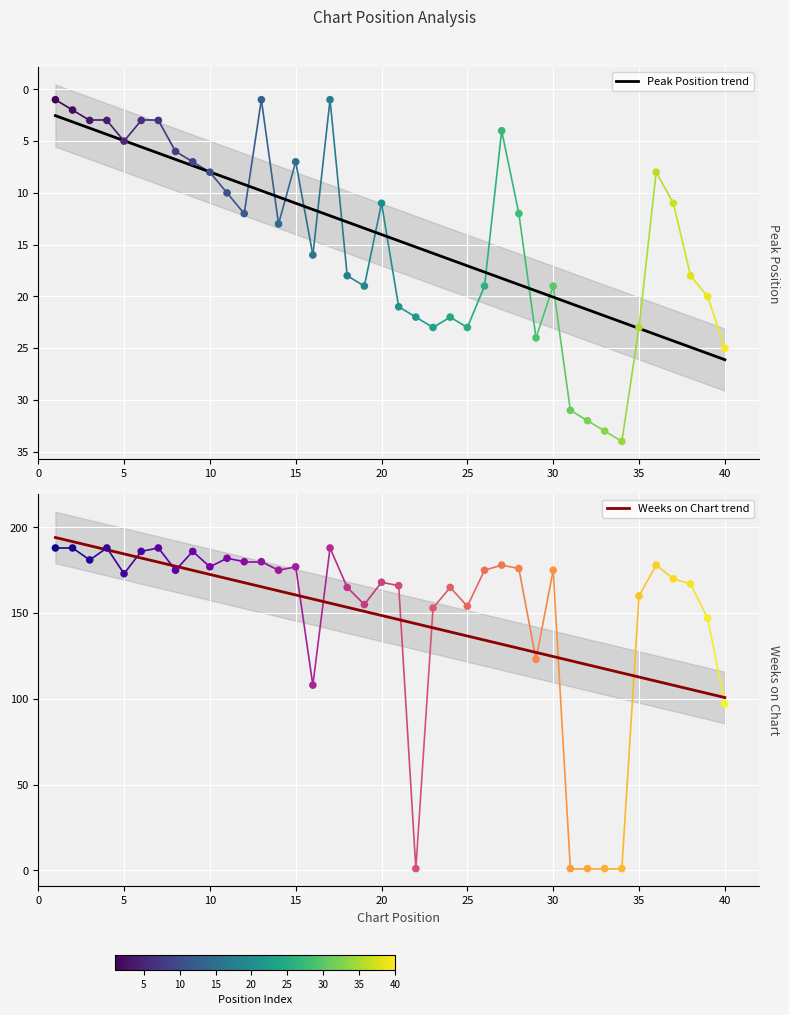

At how many categories does at least one series exceed 36?

35